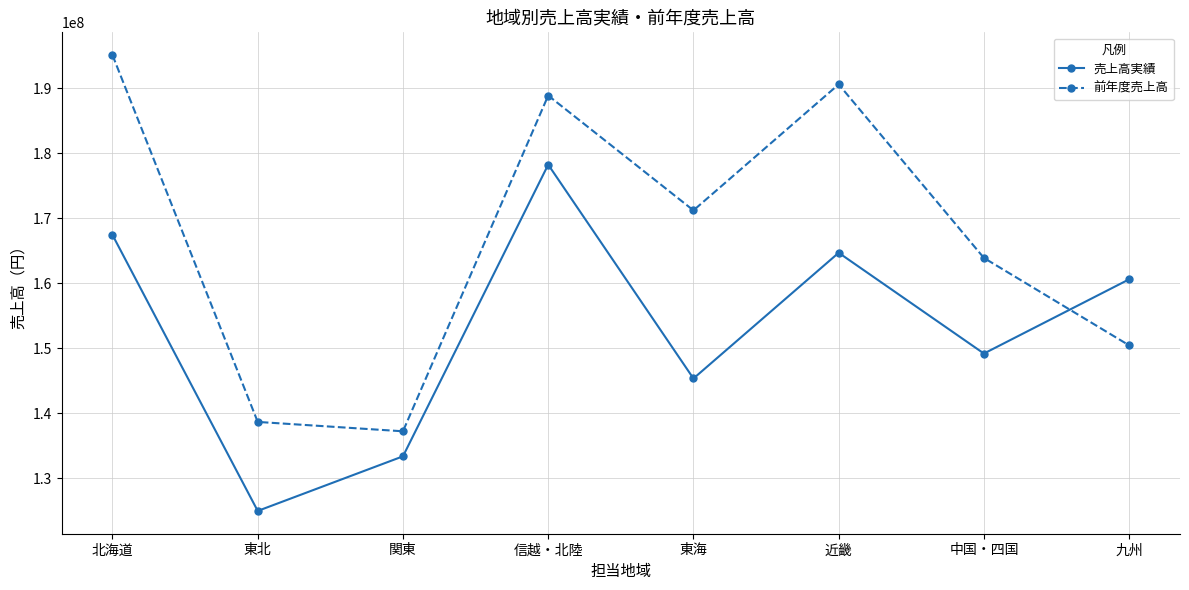

What is the total value across all series at 近畿?

355282000